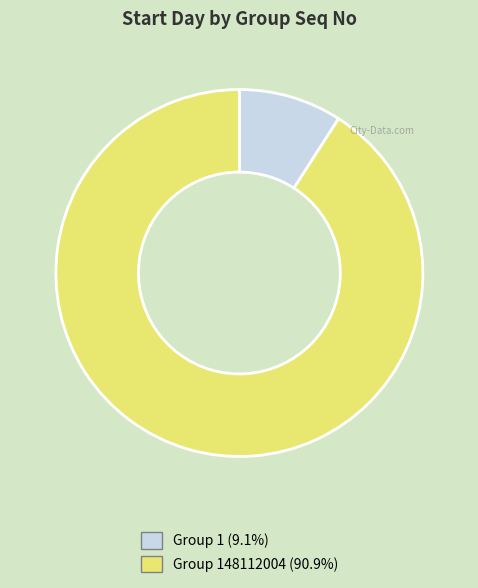

Is there a majority slice in this chart?

Yes